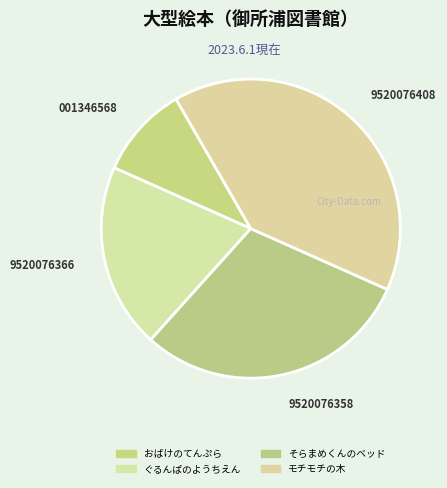

To the nearest percent, what is the difference between the モチモチの木 and ぐるんぱのようちえん slice percentages?

20%